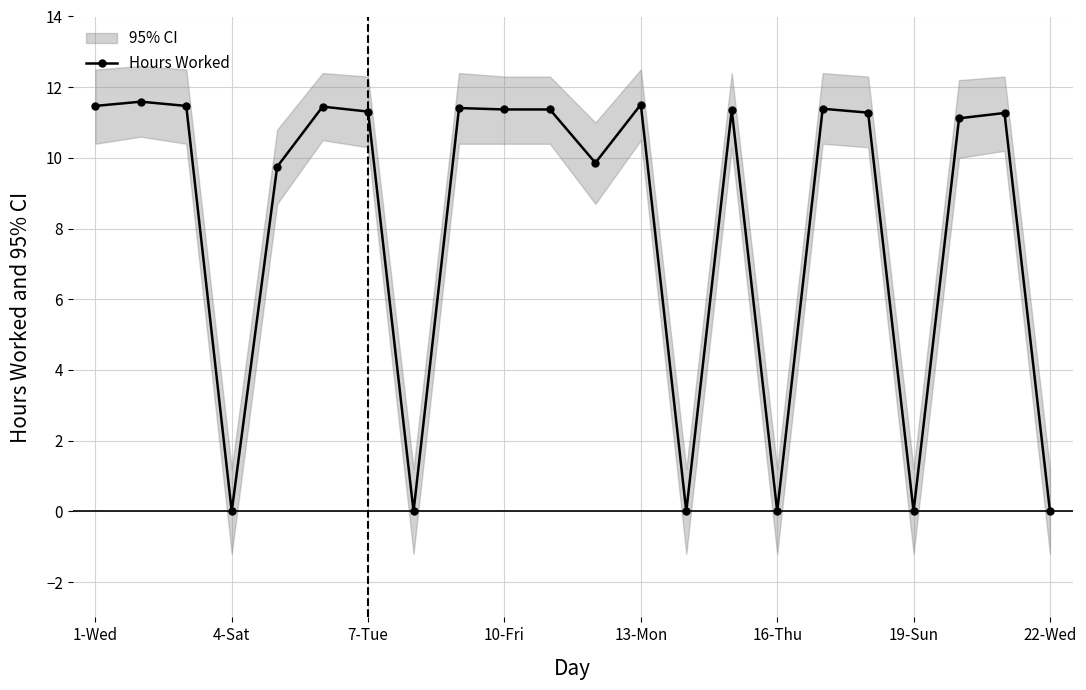

The value of Hours Worked at 13-Mon is 19.2. True or false?

False